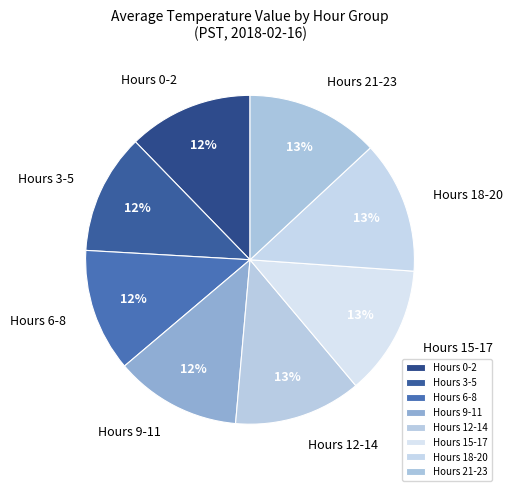

Approximately how many times larger is the value at Hours 18-20 compared to Hours 6-8?

1.1